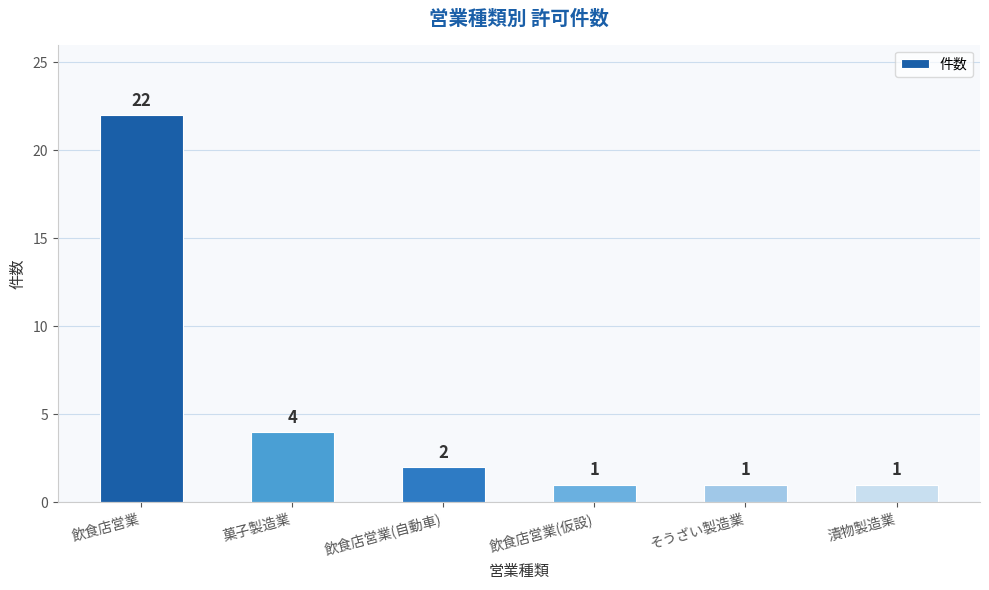

Which category has the highest value across all series?

飲食店営業